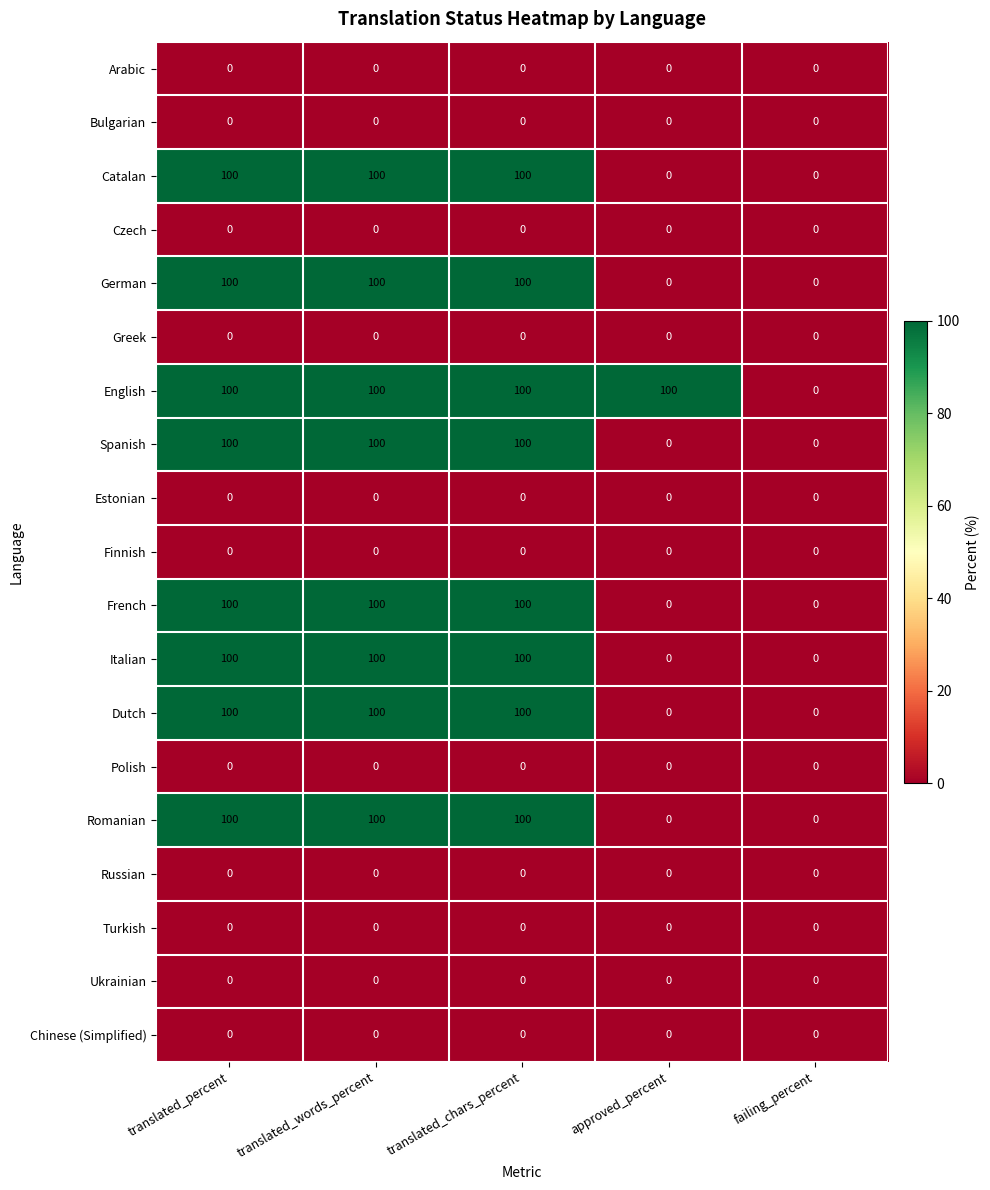

At how many categories does at least one series exceed 63?

4